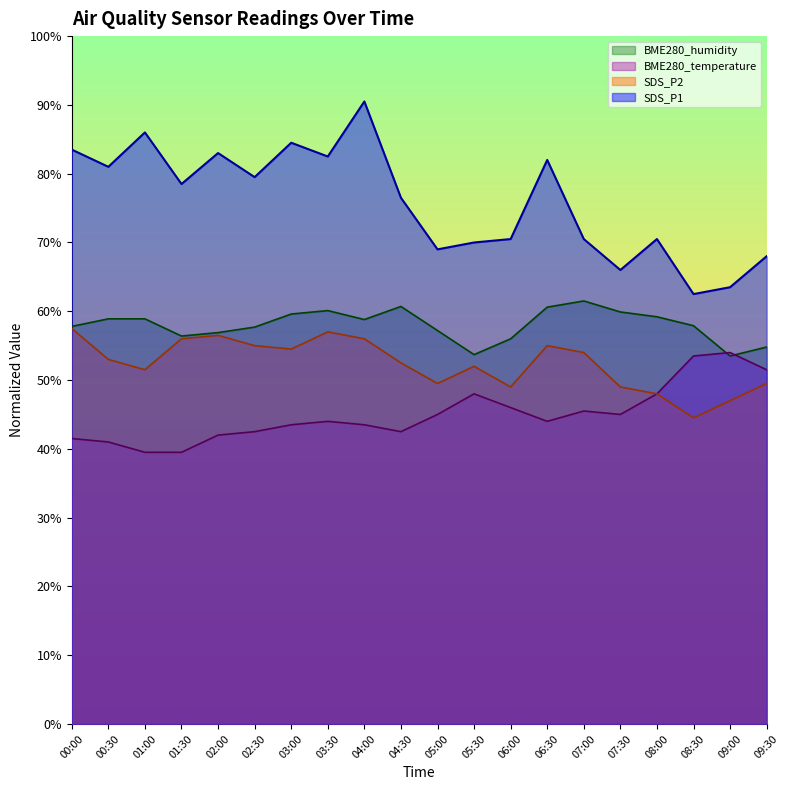

Where is BME280_temperature nearest to the value 46?

06:00